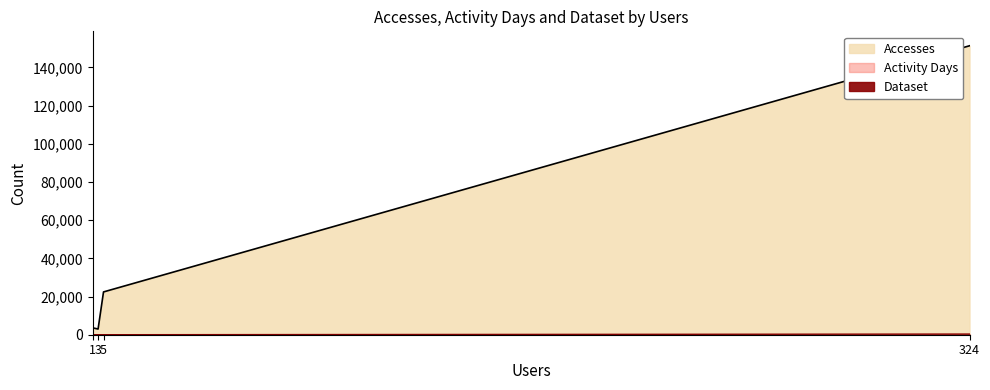

Does the chart have visible grid lines?

No